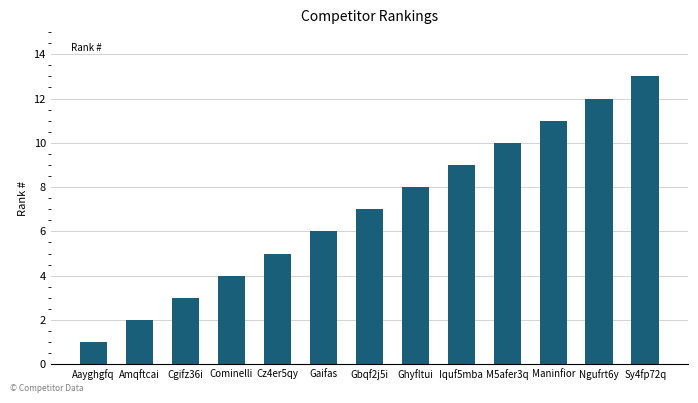

Approximately how many times larger is the value at Aayghgfq compared to Ghyfltui?

0.1